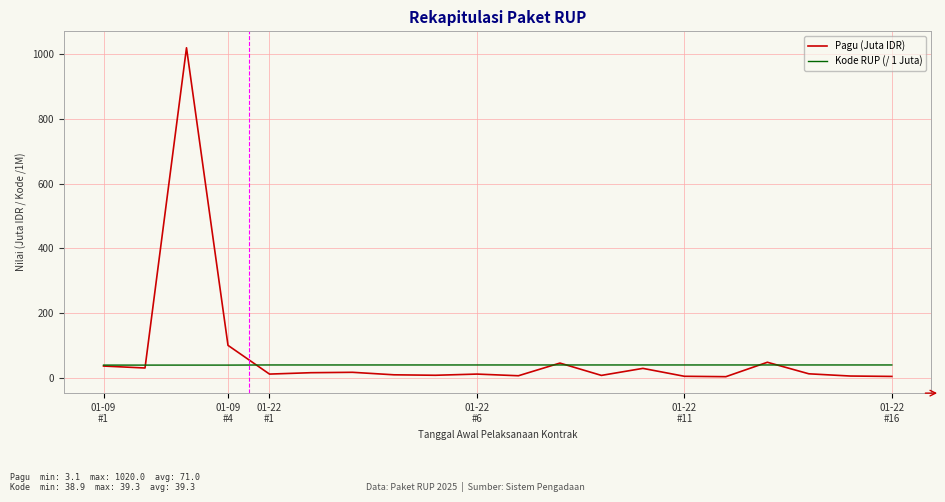

What is the smallest value displayed?

3.1